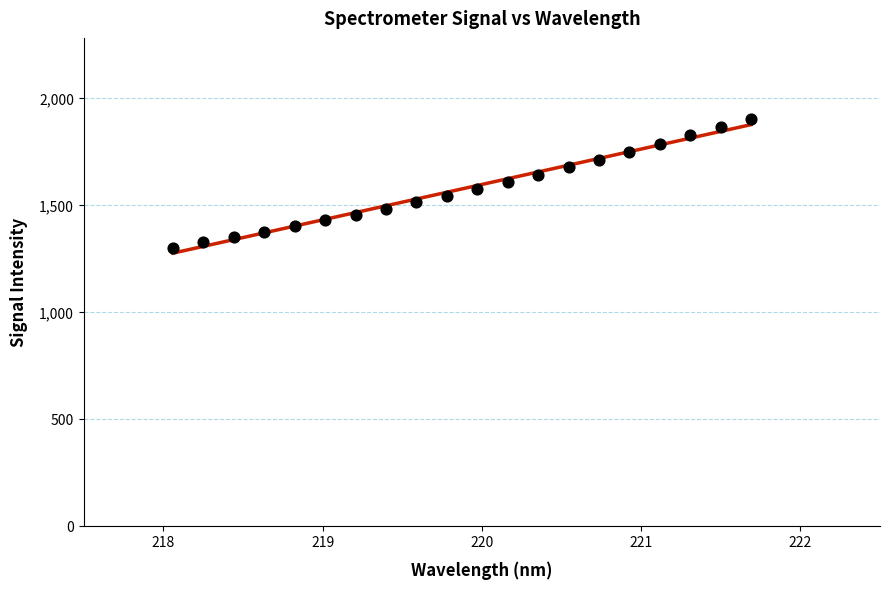

Which series has the largest total across all categories?

Trend